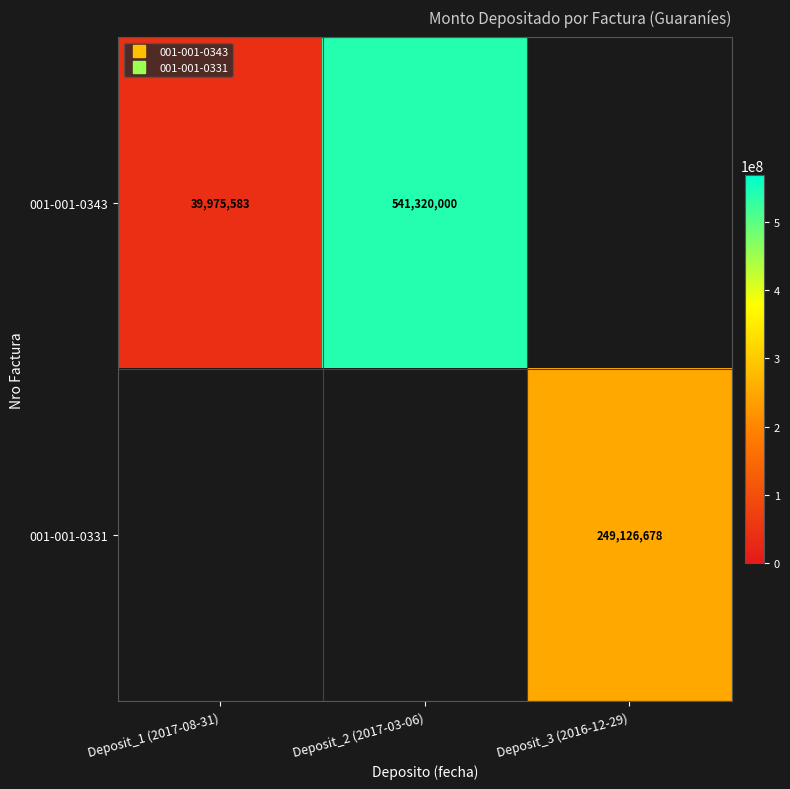

How many data points does each series have?

3